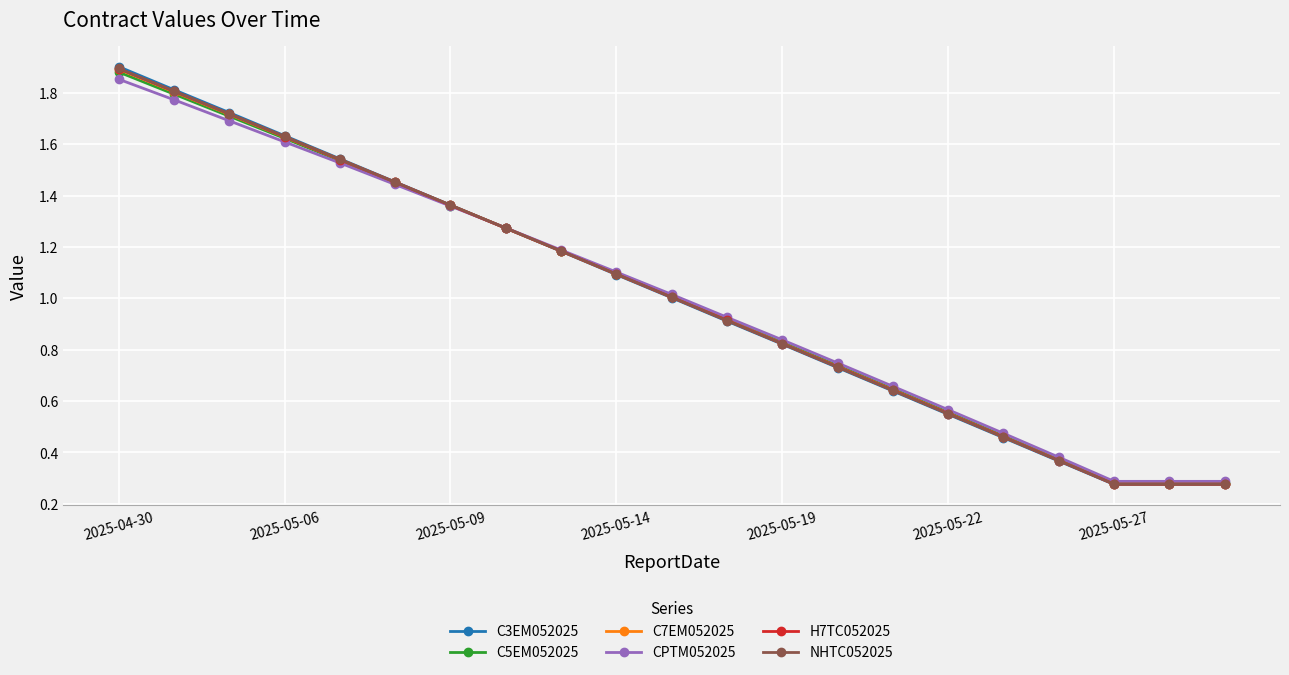

Count the number of categories in the chart.

21